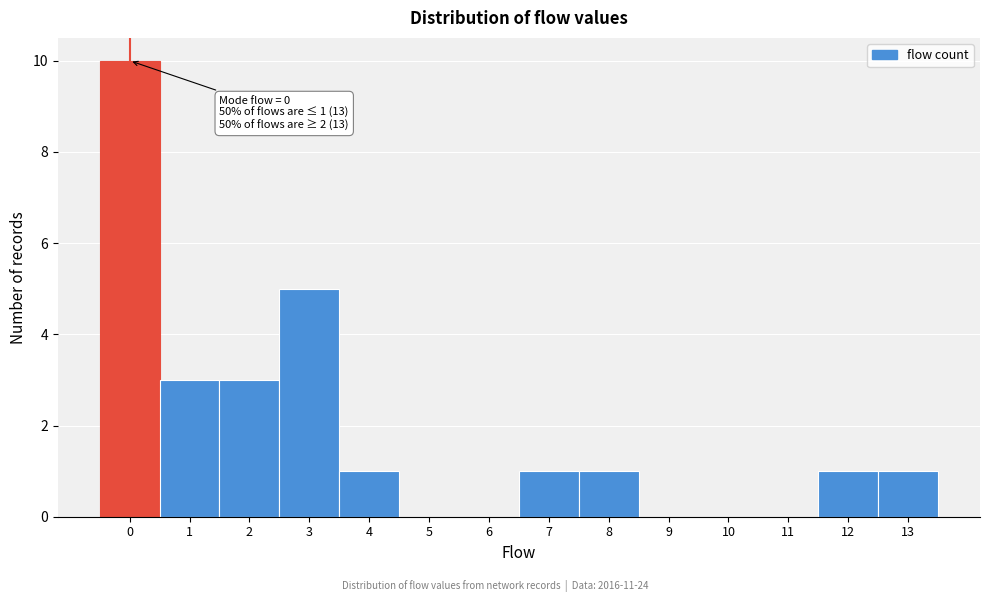

Reading right to left, transcribe all the data shown in this chart.

13=1	12=1	11=0	10=0	9=0	8=1	7=1	6=0	5=0	4=1	3=5	2=3	1=3	0=10